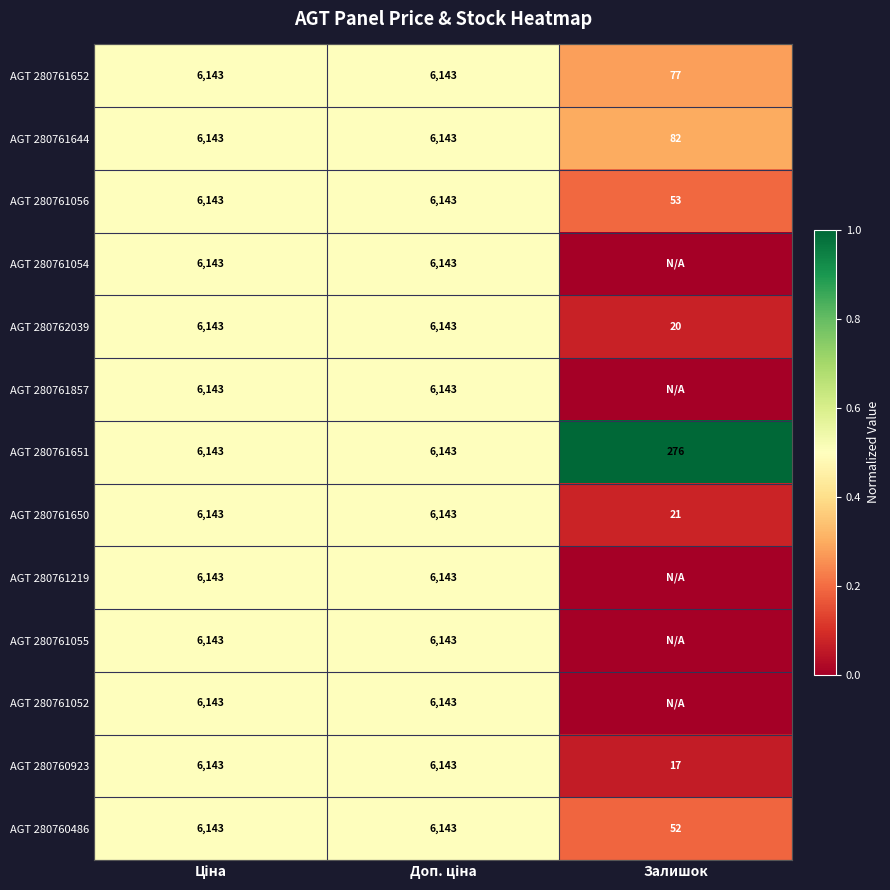

The value of AGT 280761651 at Залишок is 276. True or false?

True